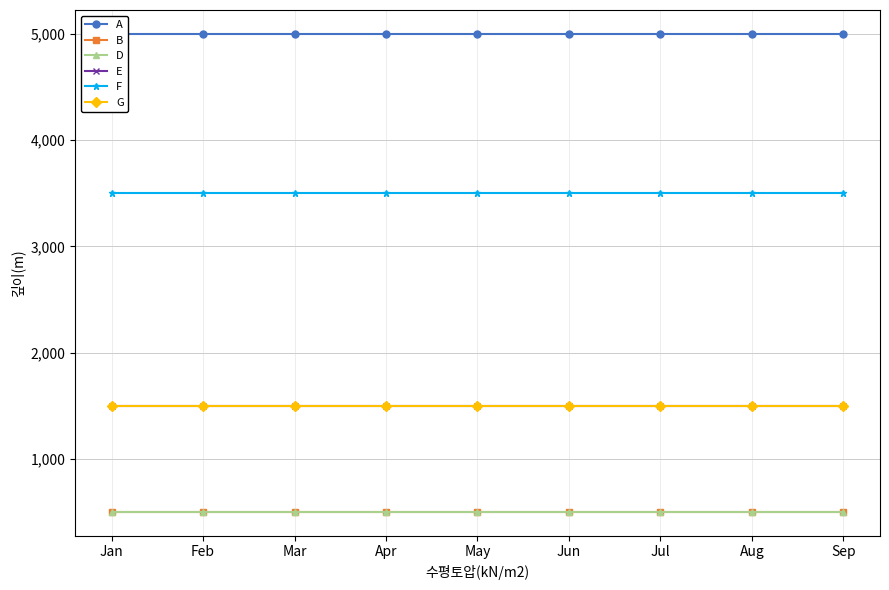

Rank the series by their maximum value, from lowest to highest.

B, D, E, G, F, A